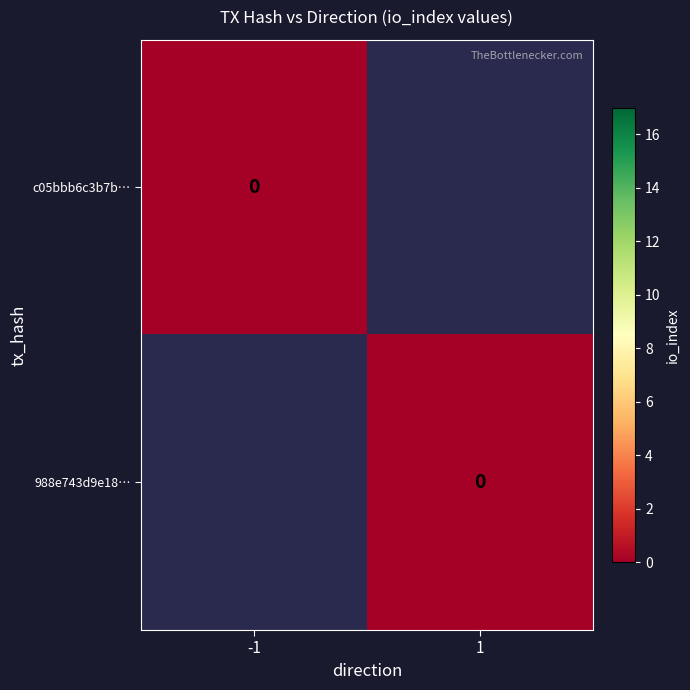

The value of 988e743d9e1888d910c0dc8b3004ae52715636e at io_index is 30. True or false?

False